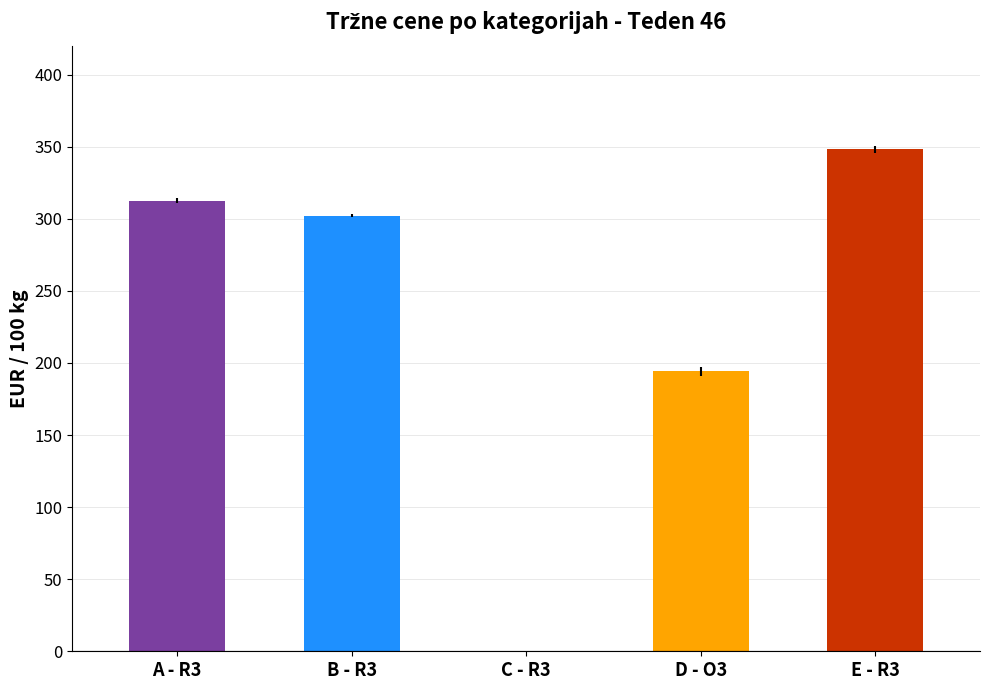

Is it true that the value at A - R3 is 75.4?

False